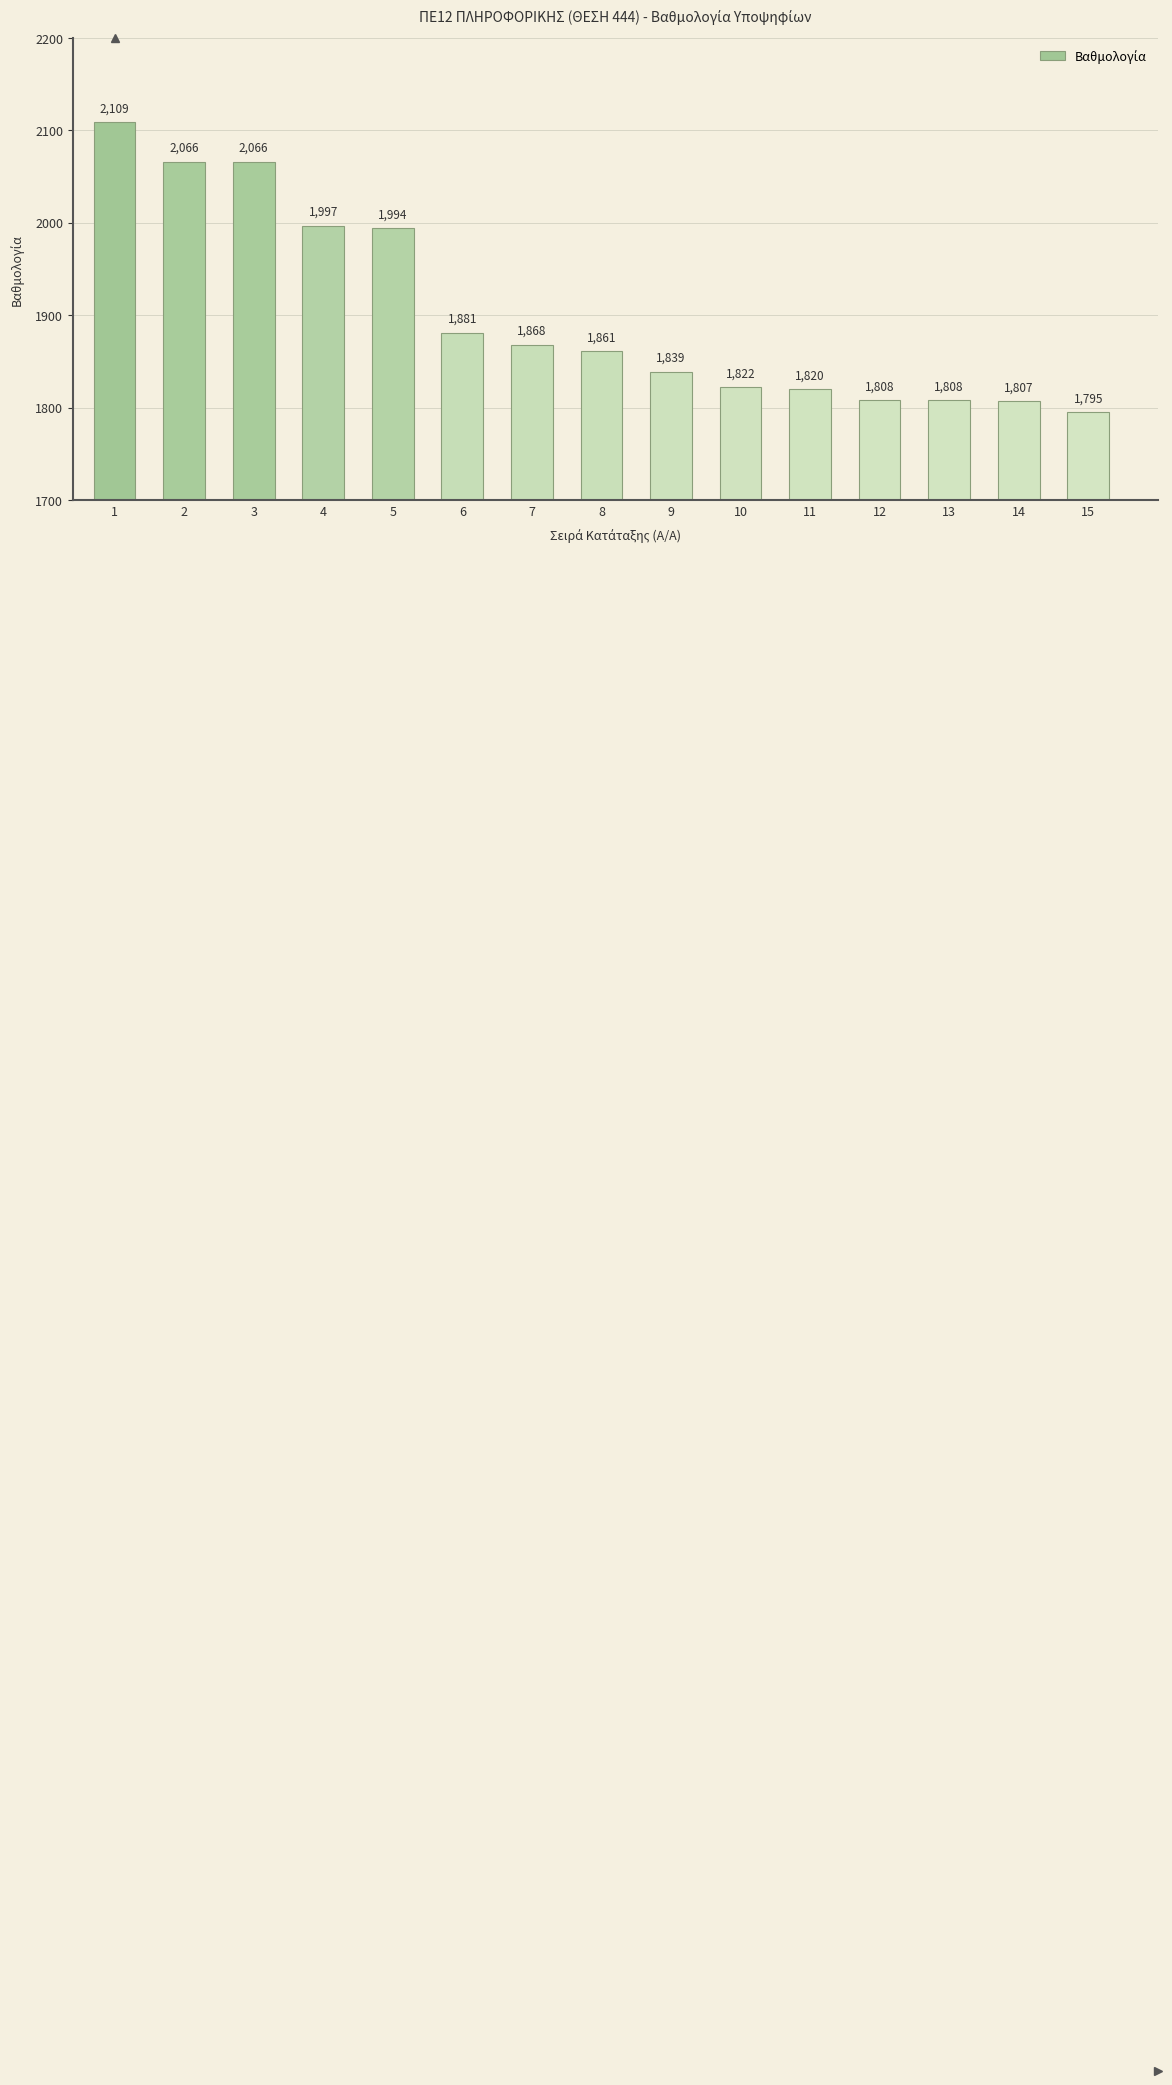

Between 9 and 6, which is larger?

6